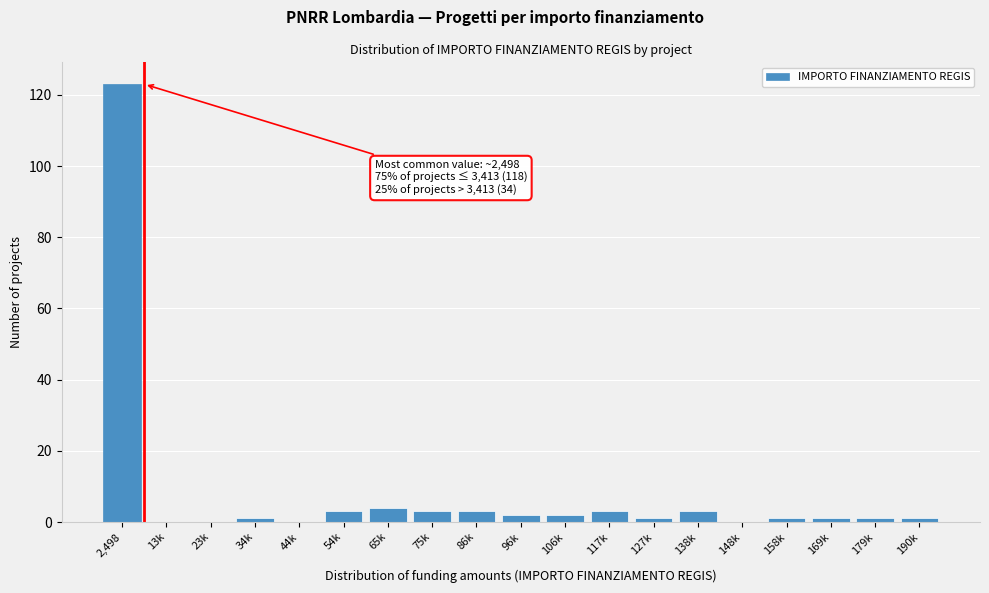

Reading right to left, extract all data points from this chart.

190k=1	179k=1	169k=1	158k=1	148k=0	138k=3	127k=1	117k=3	106k=2	96k=2	86k=3	75k=3	65k=4	54k=3	44k=0	34k=1	23k=0	13k=0	2,498=123